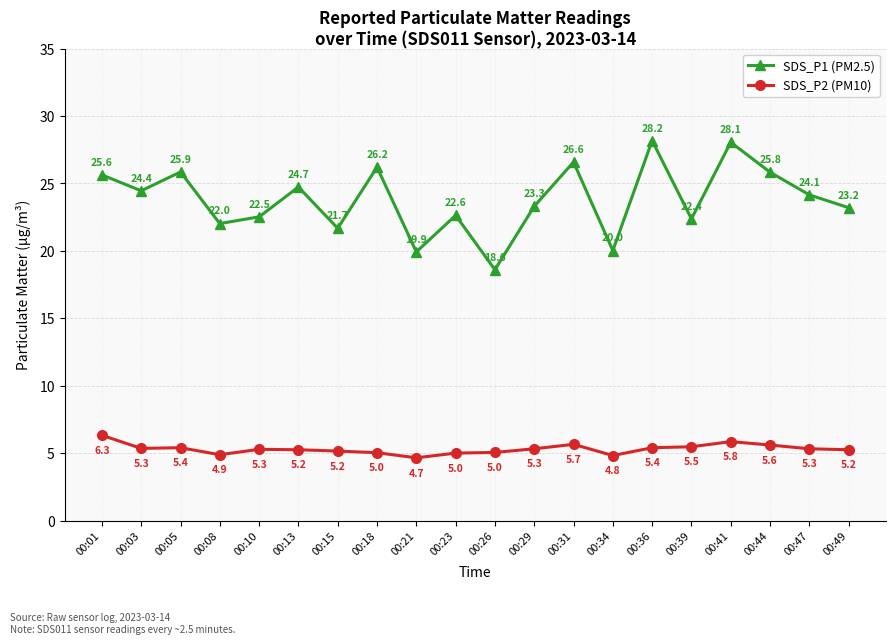

True or false: SDS_P2 (PM10) and SDS_P1 (PM2.5) cross at least once.

False